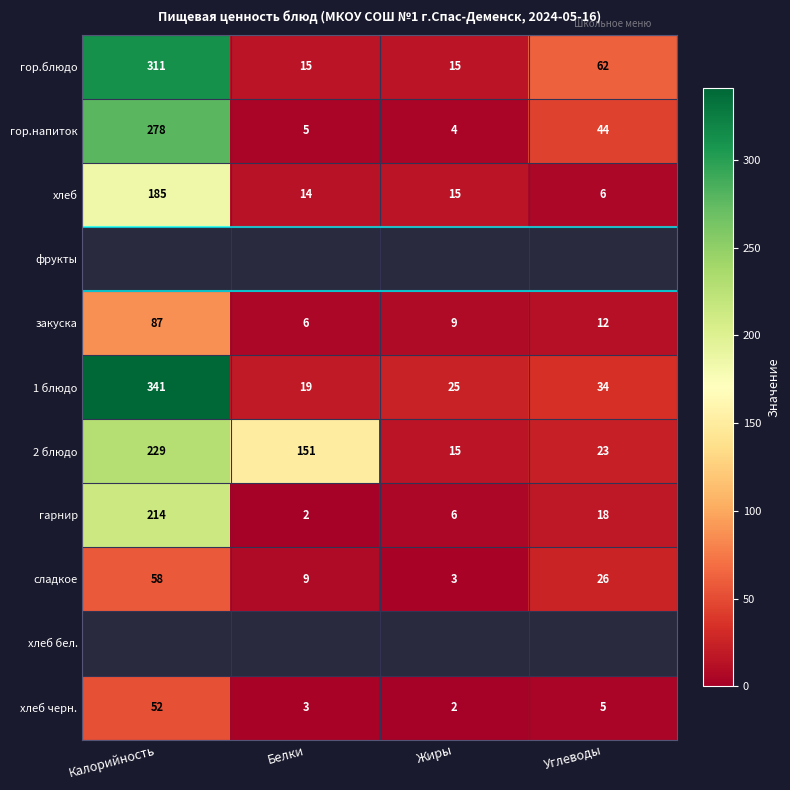

Is it true that гарнир equals 29.8 at Углеводы?

False